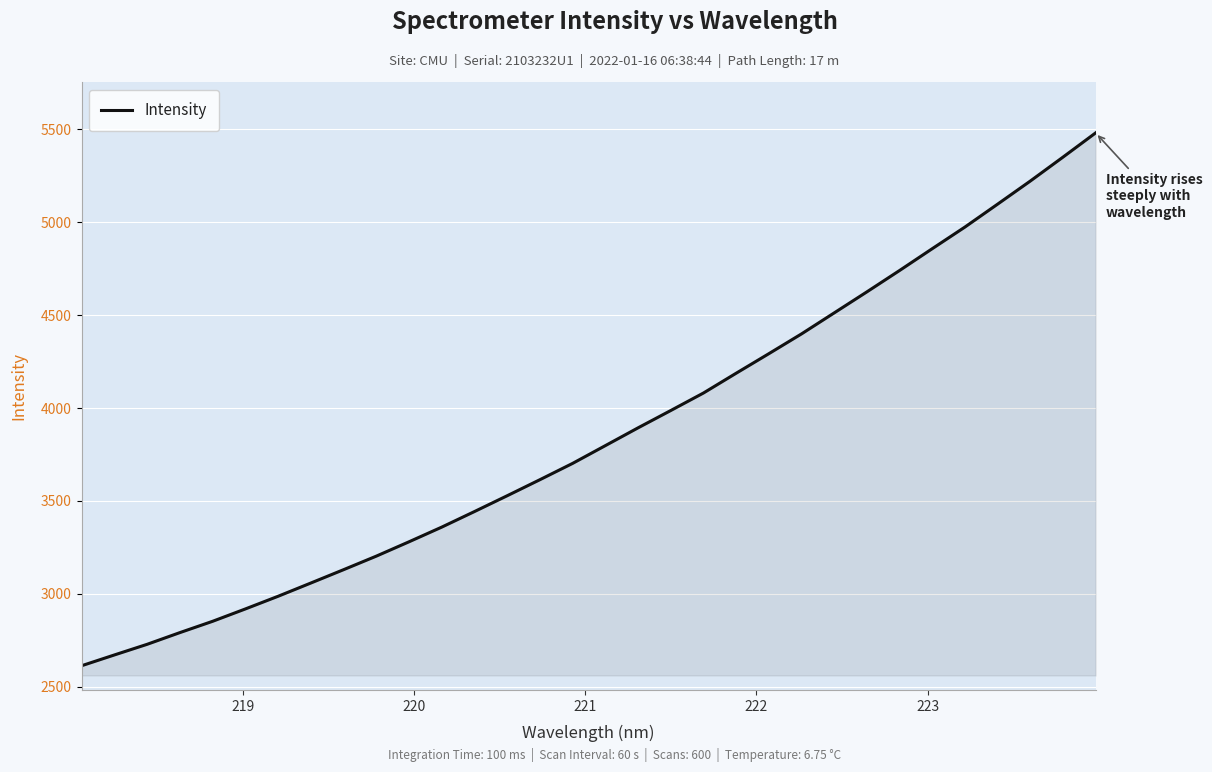

What is the greatest value displayed?

5481.1